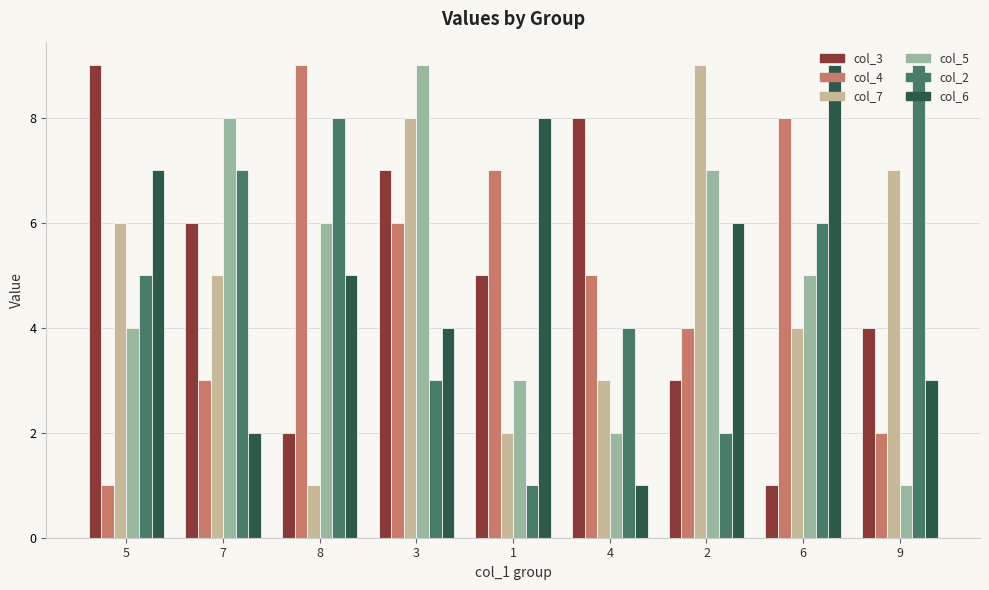

How many bars are there in each group?

6